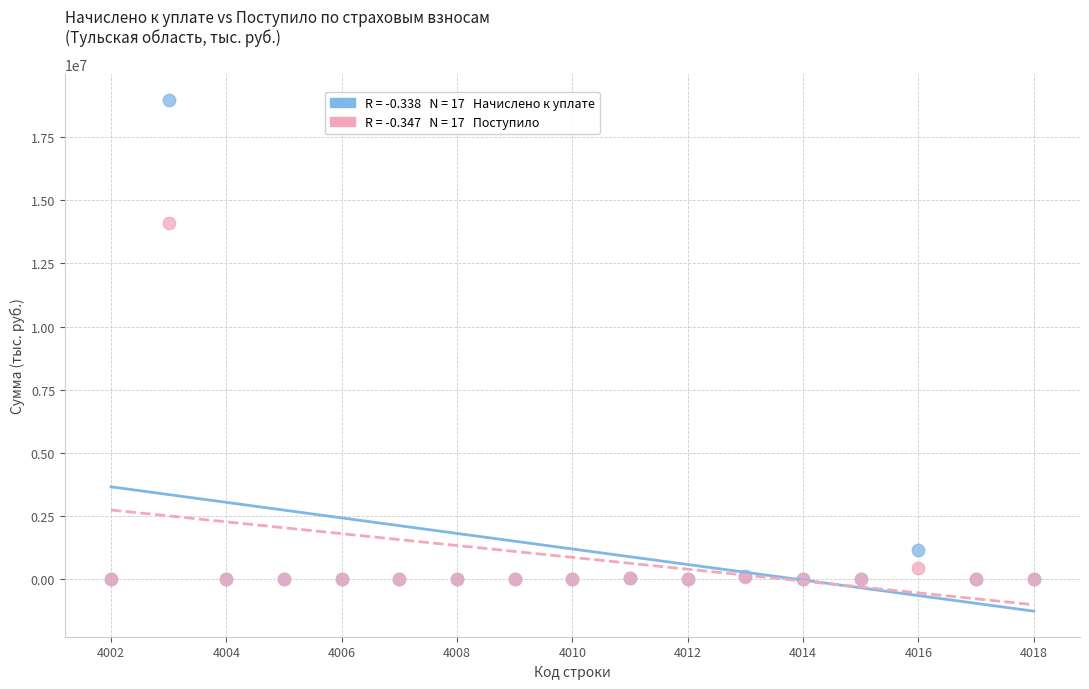

Across all series, what Y value is closest to 9486346?

14086234